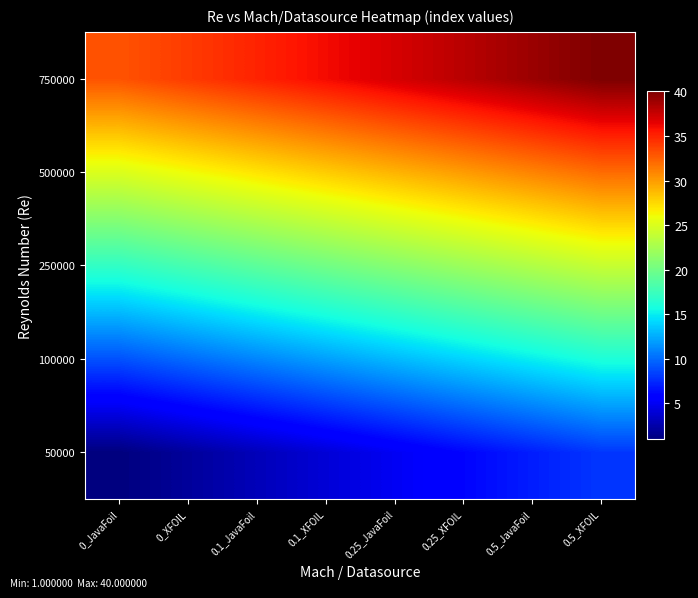

Reading right to left, extract all data points from this chart.

50000: 0.5_XFOIL=8	0.5_JavaFoil=7	0.25_XFOIL=6	0.25_JavaFoil=5	0.1_XFOIL=4	0.1_JavaFoil=3	0_XFOIL=2	0_JavaFoil=1
100000: 0.5_XFOIL=16	0.5_JavaFoil=15	0.25_XFOIL=14	0.25_JavaFoil=13	0.1_XFOIL=12	0.1_JavaFoil=11	0_XFOIL=10	0_JavaFoil=9
250000: 0.5_XFOIL=24	0.5_JavaFoil=23	0.25_XFOIL=22	0.25_JavaFoil=21	0.1_XFOIL=20	0.1_JavaFoil=19	0_XFOIL=18	0_JavaFoil=17
500000: 0.5_XFOIL=32	0.5_JavaFoil=31	0.25_XFOIL=30	0.25_JavaFoil=29	0.1_XFOIL=28	0.1_JavaFoil=27	0_XFOIL=26	0_JavaFoil=25
750000: 0.5_XFOIL=40	0.5_JavaFoil=39	0.25_XFOIL=38	0.25_JavaFoil=37	0.1_XFOIL=36	0.1_JavaFoil=35	0_XFOIL=34	0_JavaFoil=33